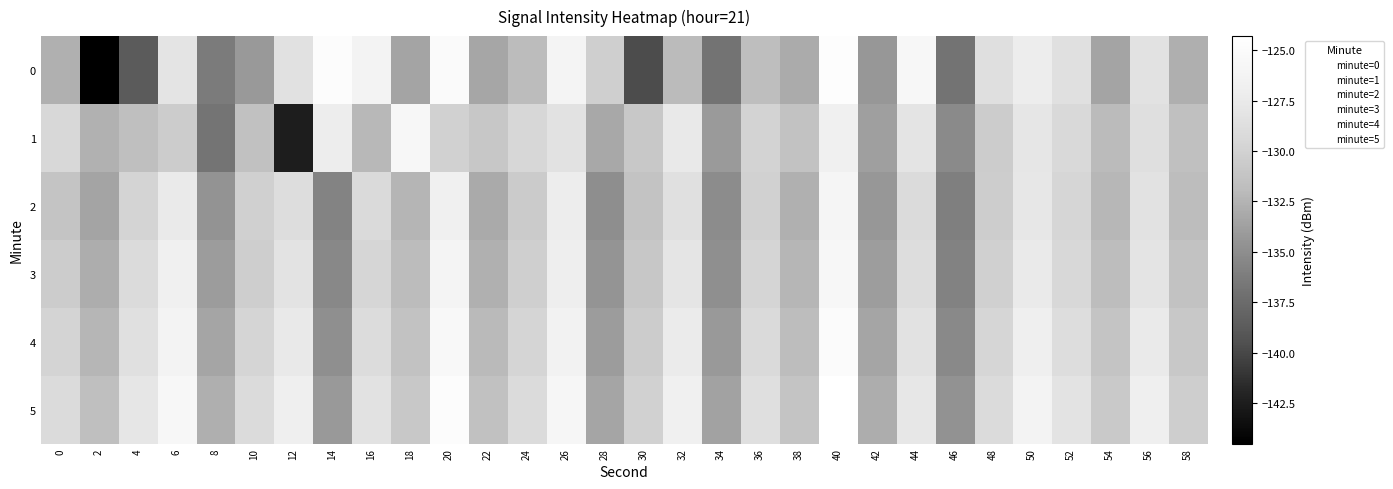

Which series has the largest total across all categories?

5